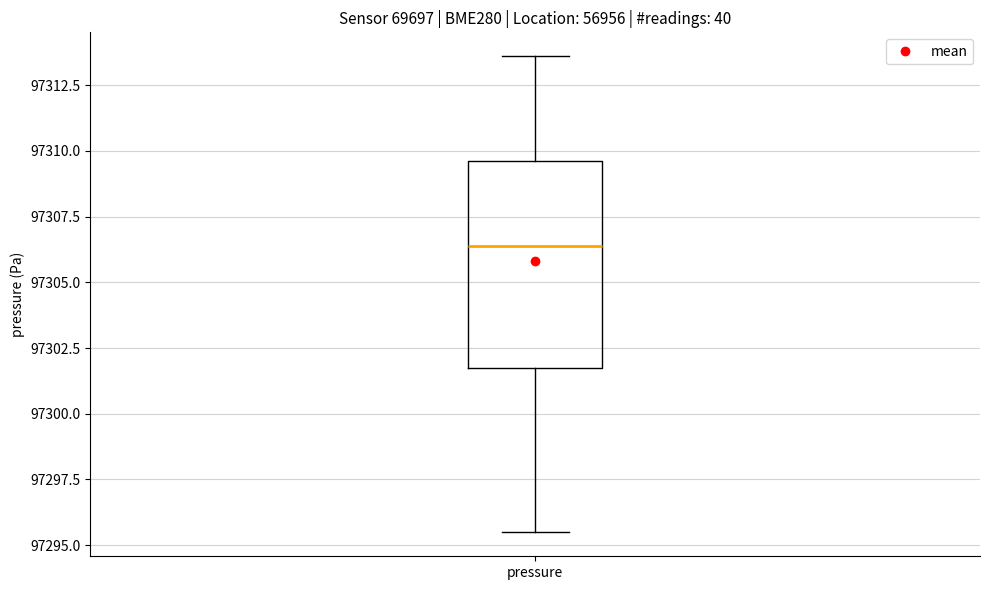

Where does the lower whisker of the box for pressure end on the y-axis? The values are not printed on the chart, so give them approximately, as read against the axis.

97295.5